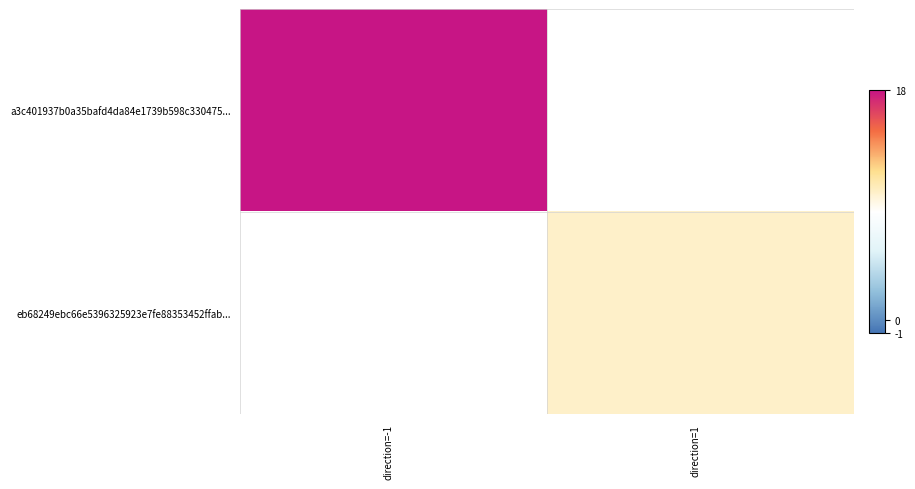

Is the value of a3c401937b0a35bafd4da84e1739b598c330475... at direction=1 greater than the value of eb68249ebc66e5396325923e7fe88353452ffab... at direction=1?

No